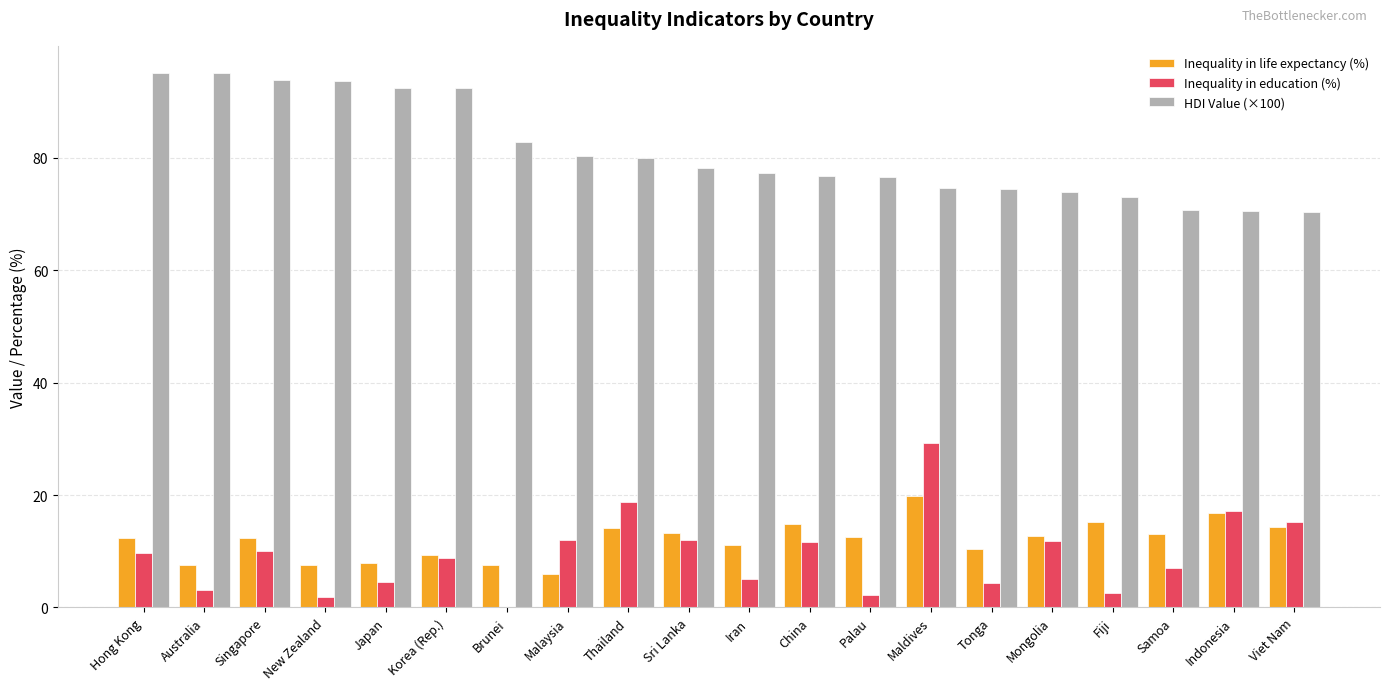

Is the value of HDI Value (×100) at Mongolia greater than the value of Inequality in life expectancy (%) at Samoa?

Yes